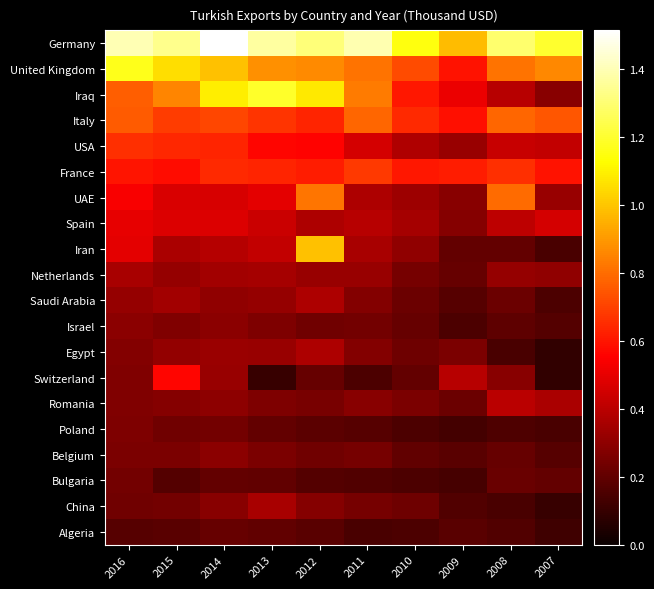

Reading left to right, extract all data points from this chart.

Germany: 2016=13998653	2015=13417033	2014=15147423	2013=13702577	2012=13124375	2011=13950825	2010=11479066	2009=9793006	2008=12951755	2007=11993232
United Kingdom: 2016=11685790	2015=10556393	2014=9903172	2013=8785124	2012=8693599	2011=8151430	2010=7235861	2009=5937997	2008=8158669	2007=8626776
Iraq: 2016=7636670	2015=8549967	2014=10887826	2013=11948905	2012=10822144	2011=8310130	2010=6036362	2009=5123406	2008=3916685	2007=2844767
Italy: 2016=7580837	2015=6887399	2014=7141071	2013=6718355	2012=6373080	2011=7851480	2010=6505277	2009=5888958	2008=7818988	2007=7480060
USA: 2016=6623347	2015=6395842	2014=6341841	2013=5640247	2012=5604230	2011=4584029	2010=3762919	2009=3240597	2008=4299941	2007=4170688
France: 2016=6022485	2015=5845032	2014=6464243	2013=6376704	2012=6198536	2011=6805821	2010=6054499	2009=6211415	2008=6617511	2007=5974462
UAE: 2016=5406993	2015=4681255	2014=4655710	2013=4965630	2012=8174607	2011=3706654	2010=3332885	2009=2896572	2008=7975400	2007=3240940
Spain: 2016=4988483	2015=4742270	2014=4749584	2013=4334196	2012=3717345	2011=3917559	2010=3536205	2009=2818470	2008=4047267	2007=4579995
Iran: 2016=4966176	2015=3663760	2014=3886190	2013=4192511	2012=9921602	2011=3589635	2010=3044177	2009=2024546	2008=2029760	2007=1441190
Netherlands: 2016=3589432	2015=3154867	2014=3458689	2013=3538043	2012=3244429	2011=3243080	2010=2461371	2009=2127297	2008=3143835	2007=3018878
Saudi Arabia: 2016=3172081	2015=3472514	2014=3047134	2013=3191482	2012=3676612	2011=2763476	2010=2217646	2009=1768216	2008=2201875	2007=1486918
Israel: 2016=2955545	2015=2698139	2014=2950902	2013=2649663	2012=2329531	2011=2391148	2010=2080148	2009=1522436	2008=1935235	2007=1658195
Egypt: 2016=2732926	2015=3124876	2014=3297538	2013=3200362	2012=3679195	2011=2759311	2010=2250577	2009=2599030	2008=1426450	2007=902703
Switzerland: 2016=2676266	2015=5675424	2014=3207526	2013=1014523	2012=2124525	2011=1484320	2010=2056860	2009=3935122	2008=2856787	2007=935150
Romania: 2016=2671249	2015=2815506	2014=3008011	2013=2616313	2012=2495427	2011=2878760	2010=2599380	2009=2201936	2008=3987476	2007=3644162
Poland: 2016=2650505	2015=2329176	2014=2401689	2013=2058857	2012=1853700	2011=1758252	2010=1504280	2009=1322218	2008=1586772	2007=1436402
Belgium: 2016=2548240	2015=2557805	2014=2939108	2013=2573804	2012=2359575	2011=2451030	2010=1960441	2009=1795682	2008=2122434	2007=1735798
Bulgaria: 2016=2383500	2015=1675928	2014=2040157	2013=1971247	2012=1684989	2011=1622777	2010=1497384	2009=1385544	2008=2151534	2007=2060171
China: 2016=2328044	2015=2414790	2014=2861052	2013=3600865	2012=2833255	2011=2466316	2010=2269175	2009=1600296	2008=1437204	2007=1039523
Algeria: 2016=1736371	2015=1825875	2014=2078889	2013=2002689	2012=1813037	2011=1470547	2010=1504590	2009=1777198	2008=1613644	2007=1231725